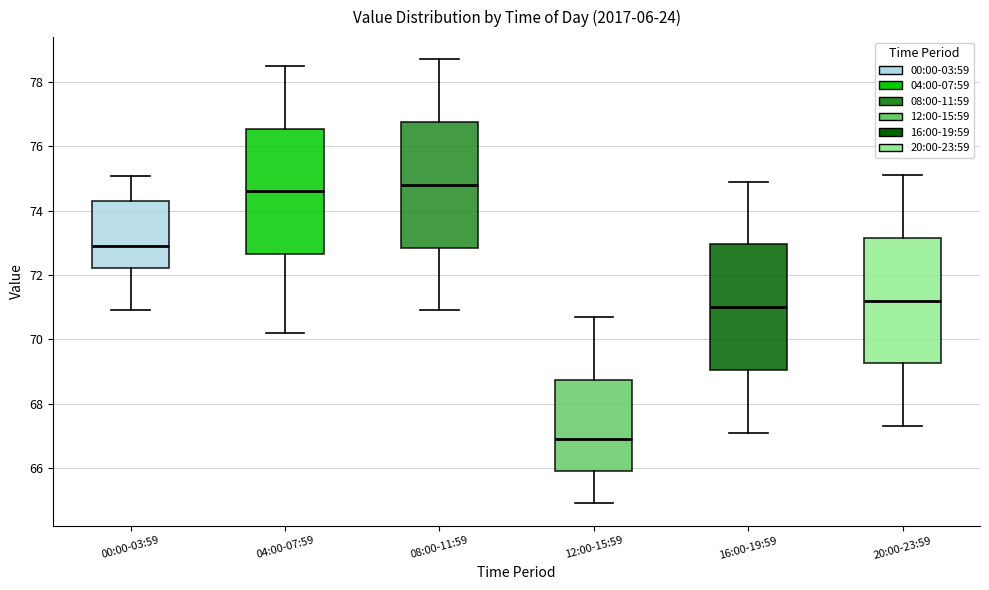

Reading left to right, read every box against the y-axis: the position of its median line, the range the box covers, and the ends of its whiskers. The values are not printed on the chart, so give them approximately, as read against the axis.

00:00-03:59: median 73.0, box 72.2 to 74.4, whiskers 71.0 to 75.0
04:00-07:59: median 74.6, box 72.6 to 76.6, whiskers 70.2 to 78.6
08:00-11:59: median 74.8, box 72.8 to 76.8, whiskers 71.0 to 78.8
12:00-15:59: median 67.0, box 66.0 to 68.8, whiskers 65.0 to 70.8
16:00-19:59: median 71.0, box 69.0 to 73.0, whiskers 67.2 to 75.0
20:00-23:59: median 71.2, box 69.2 to 73.2, whiskers 67.4 to 75.2